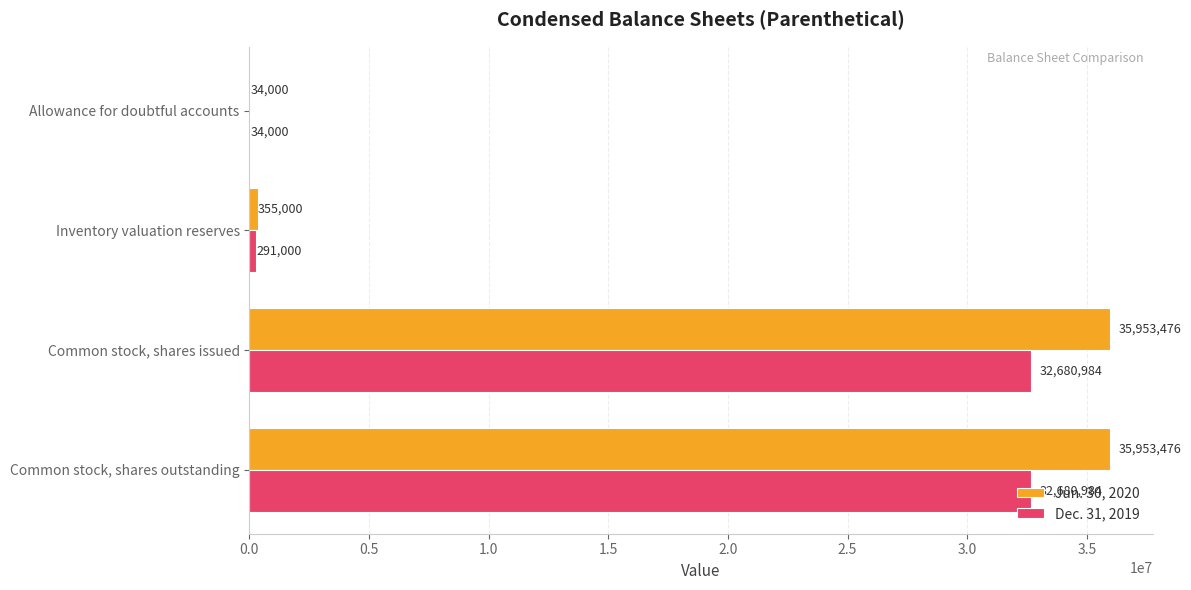

What is the total value across all series at Allowance for doubtful accounts?

68000